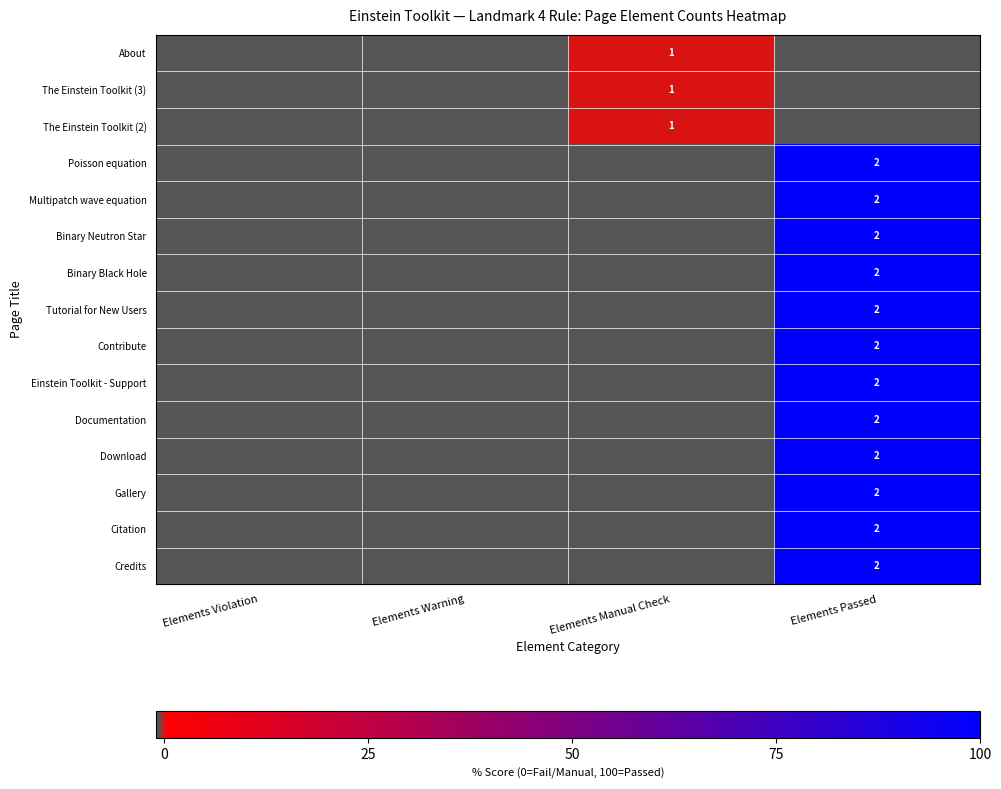

Is it true that About equals 0 at Elements Manual Check?

False